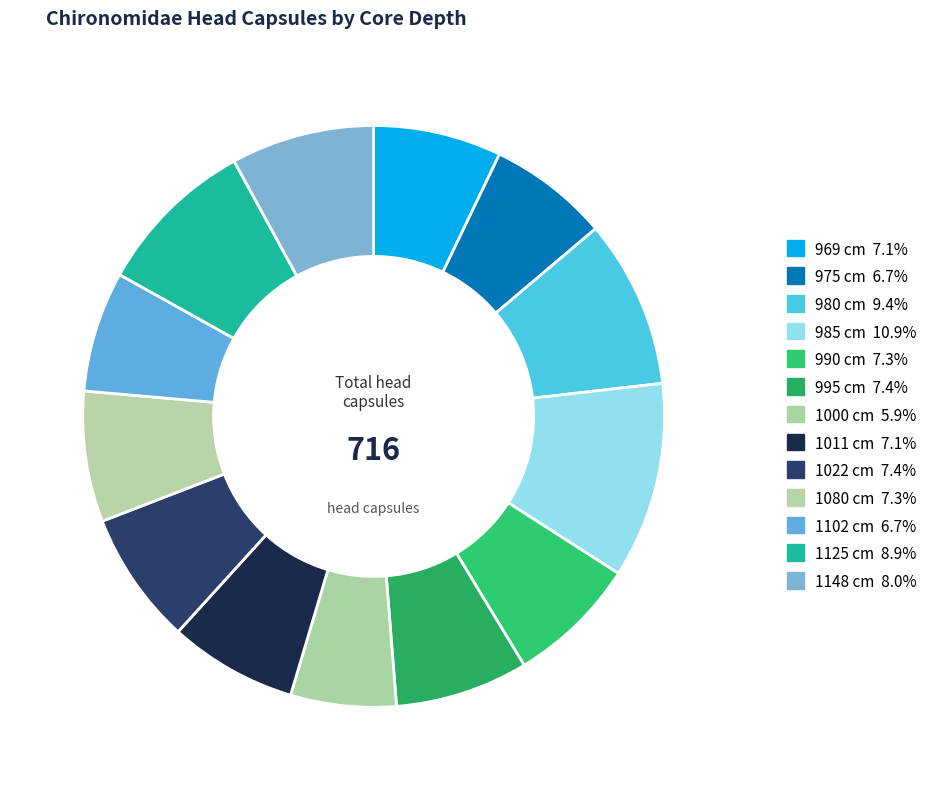

To the nearest percent, what is the difference between the largest and smallest slice percentages?

5%